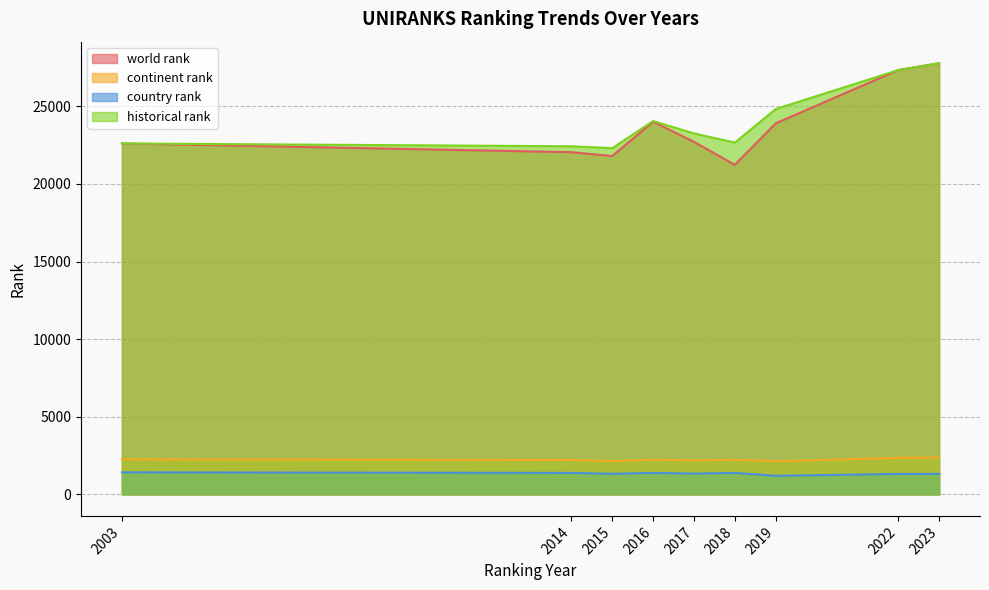

Where is the first local maximum for country rank?

2016